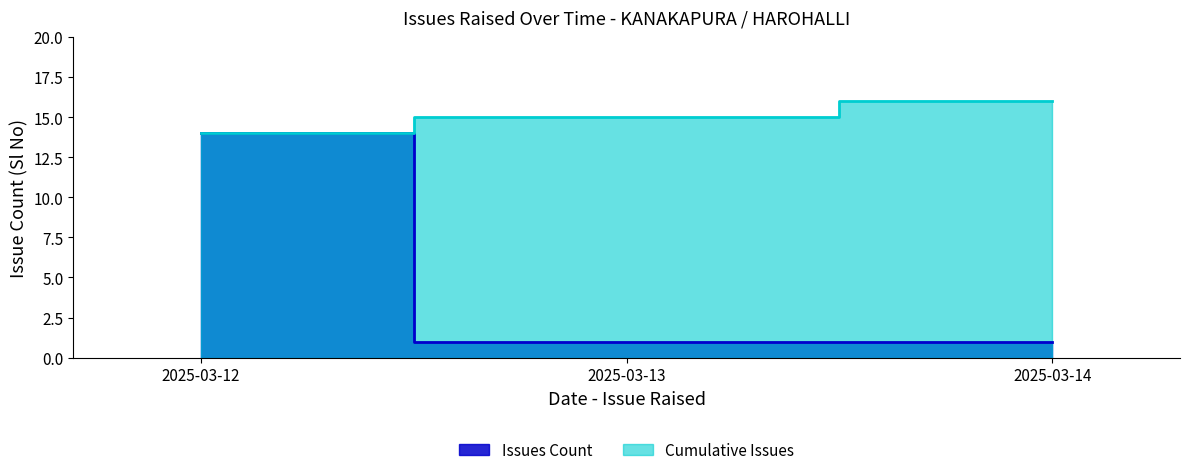

Which series has the largest total across all categories?

Cumulative Issues